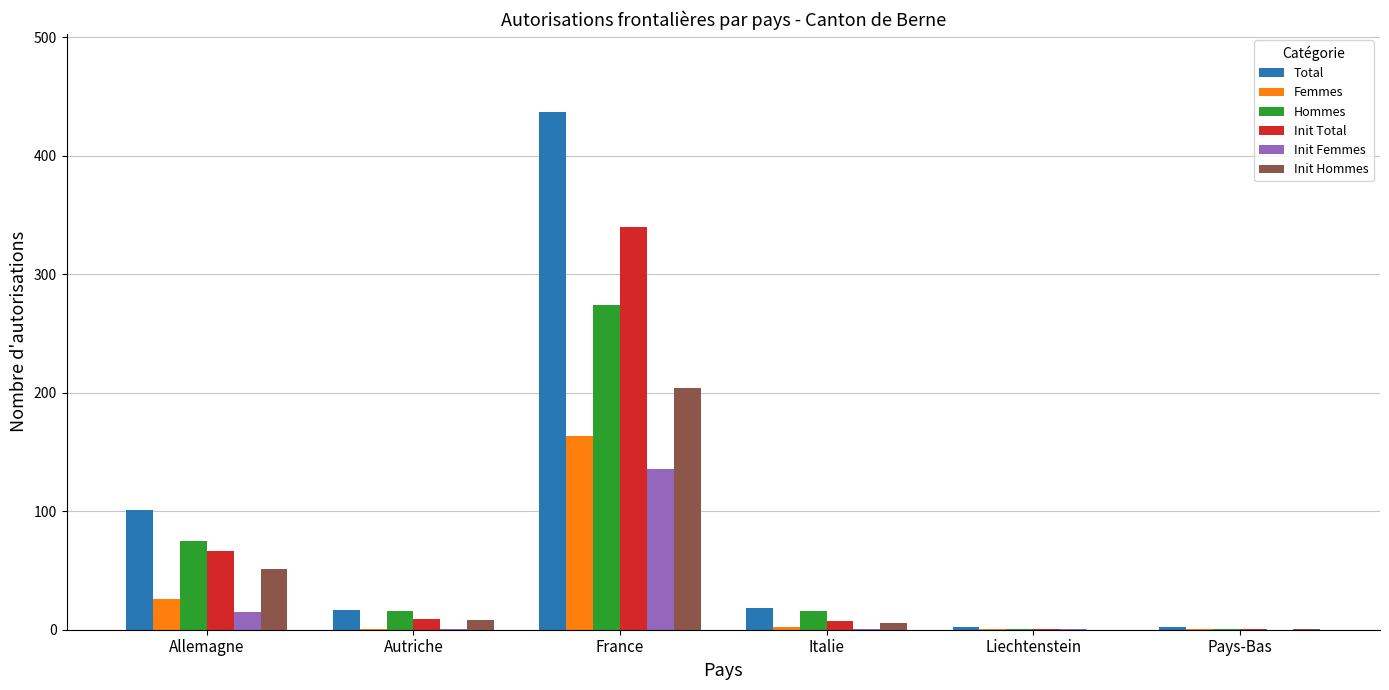

Where is Init Total nearest to the value 170?

Allemagne